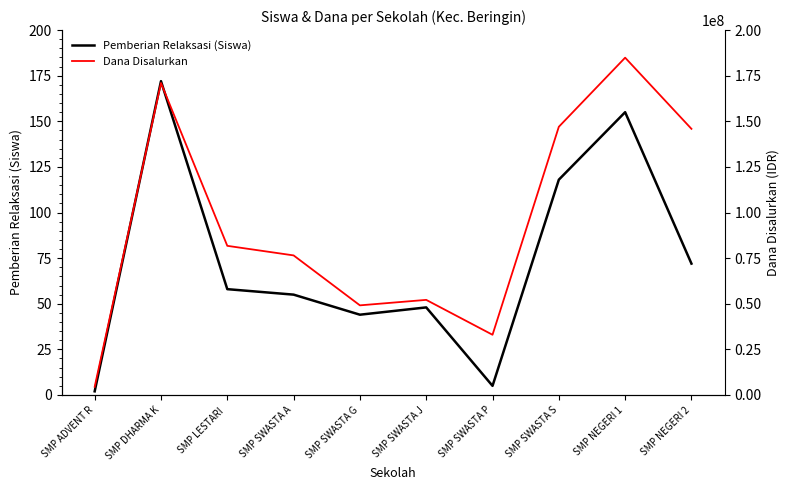

The value of Dana Disalurkan at SMP DHARMA K is 290888149. True or false?

False